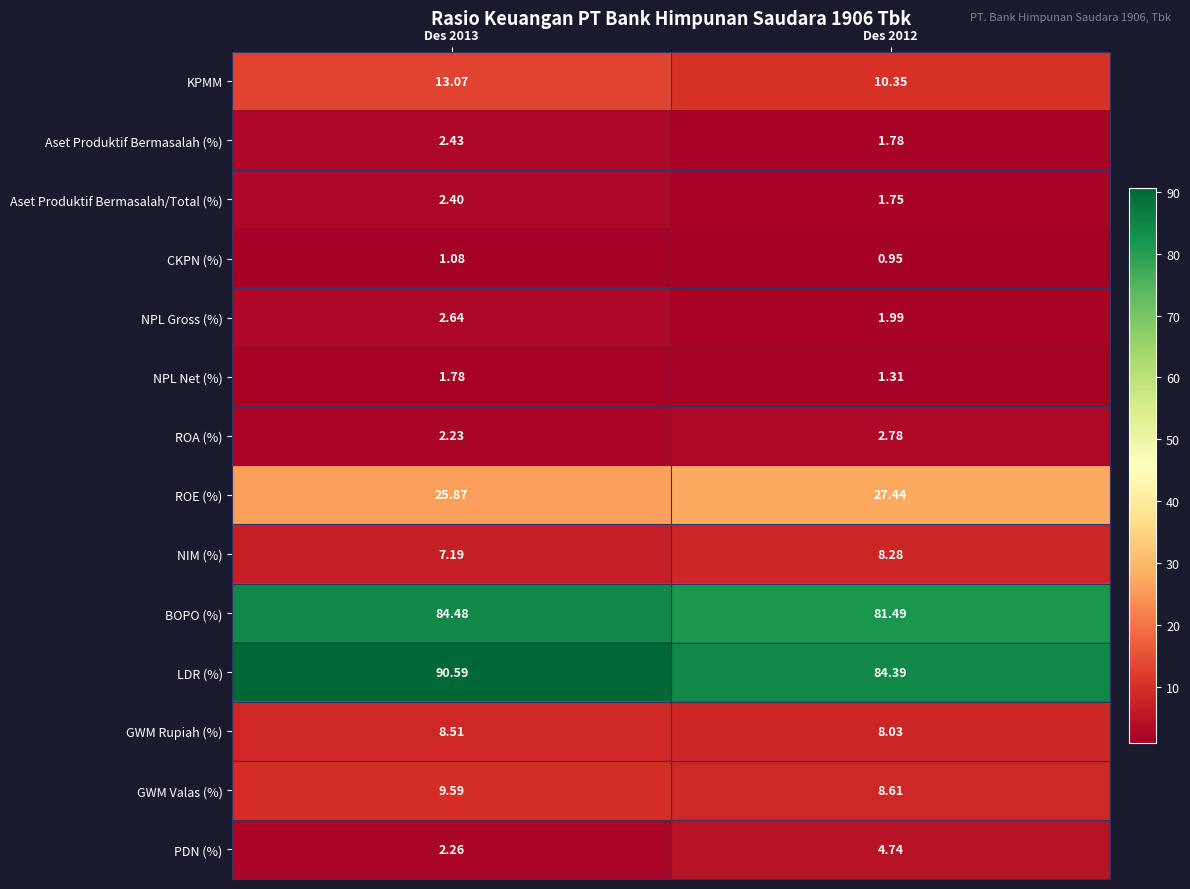

Is the value of CKPN (%) at Des 2012 greater than the value of GWM Rupiah (%) at Des 2013?

No